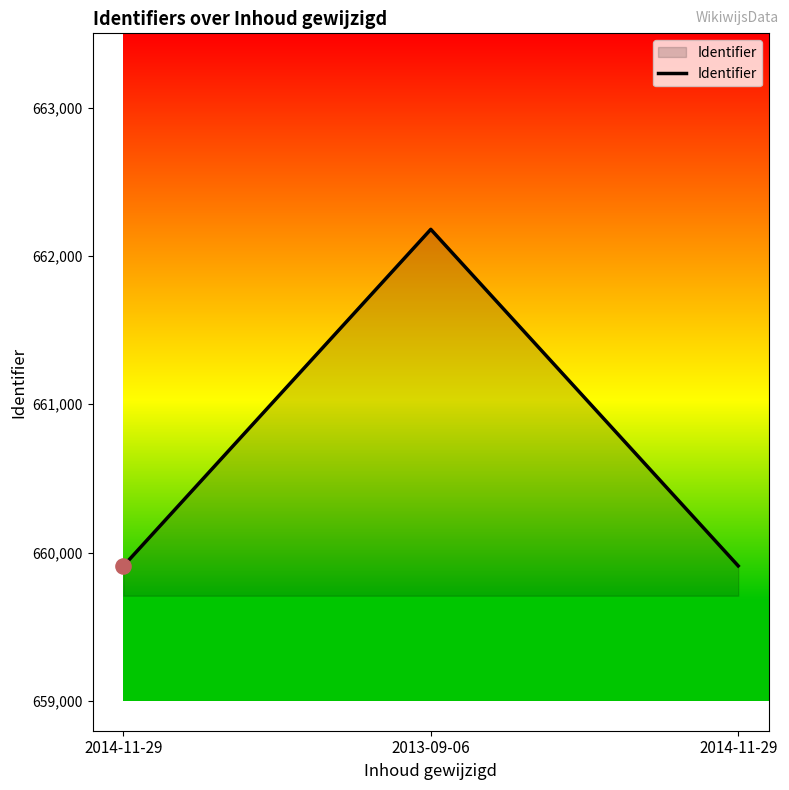

Between 2013-09-06 and 2014-11-29, which is larger?

2013-09-06